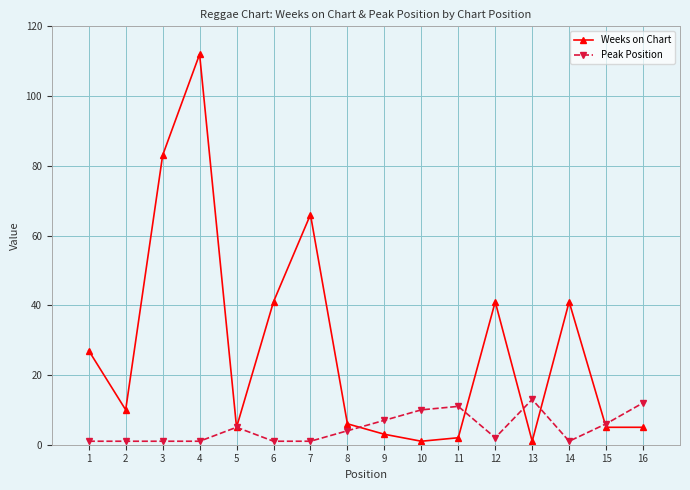

Where is Peak Position nearest to the value 7?

9